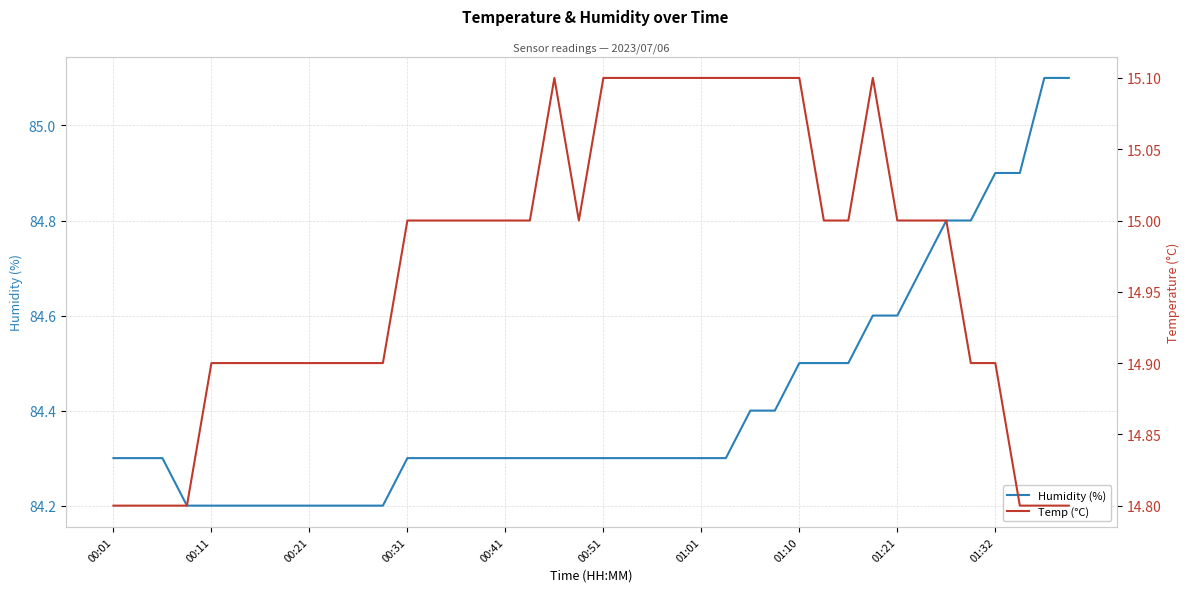

True or false: Temp (°C) and Humidity (%) intersect in this chart.

False